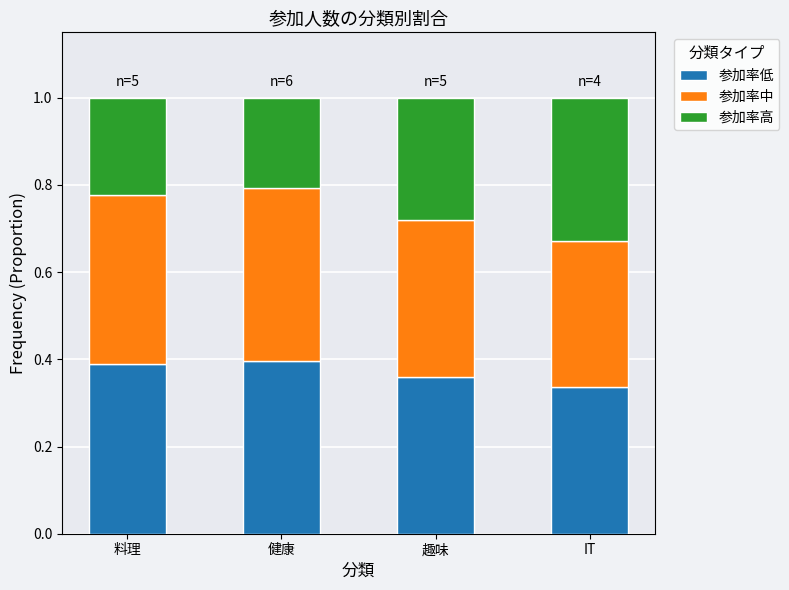

Which category has the lowest value in the 参加率低 series?

IT